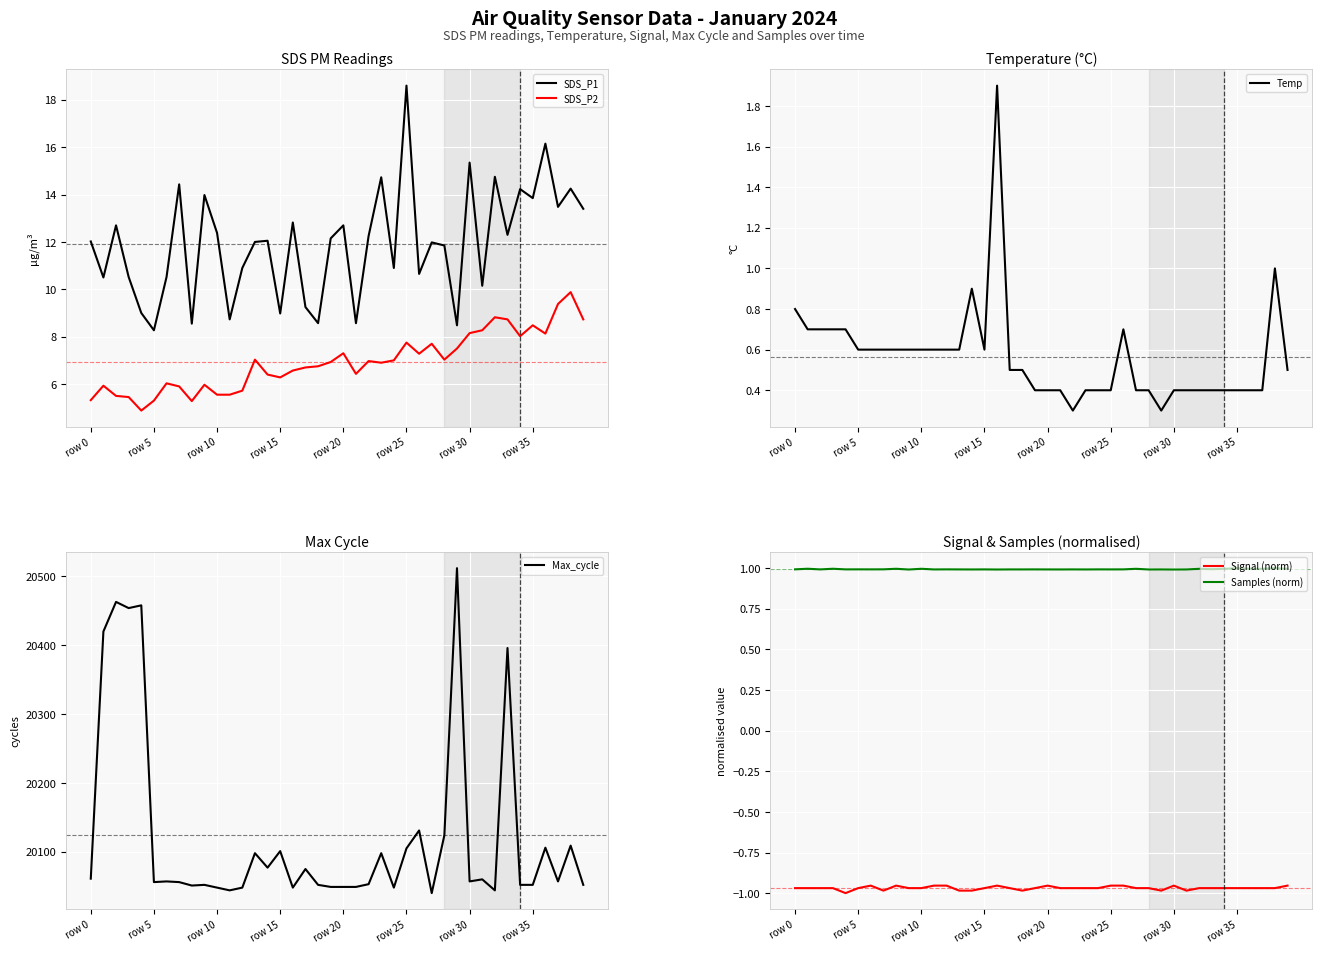

True or false: SDS_P1 and SDS_P2 cross at least once.

False